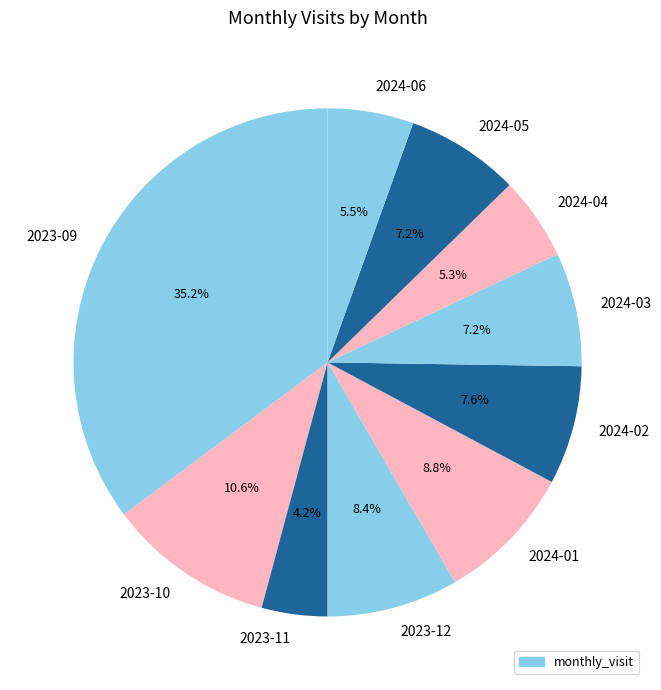

Approximately how many times larger is the value at 2023-12 compared to 2024-05?

1.2